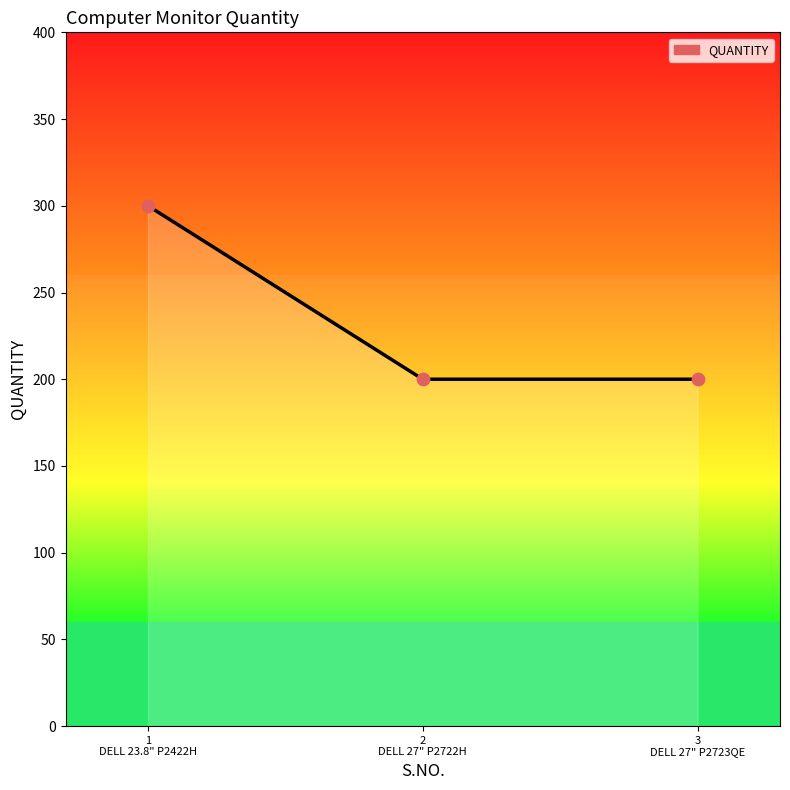

What is the sum of all values?

700